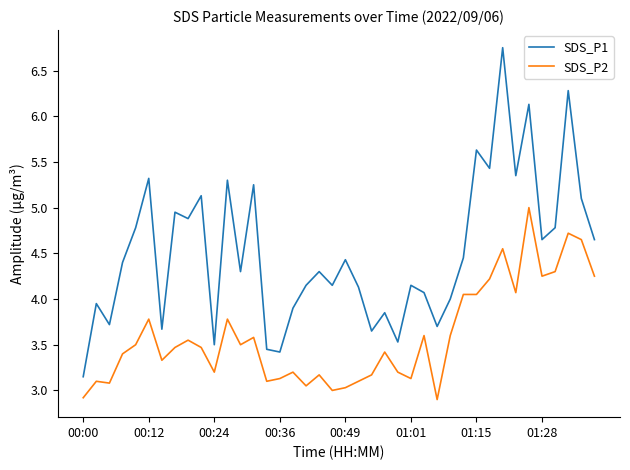

What is the smallest value displayed?

2.9